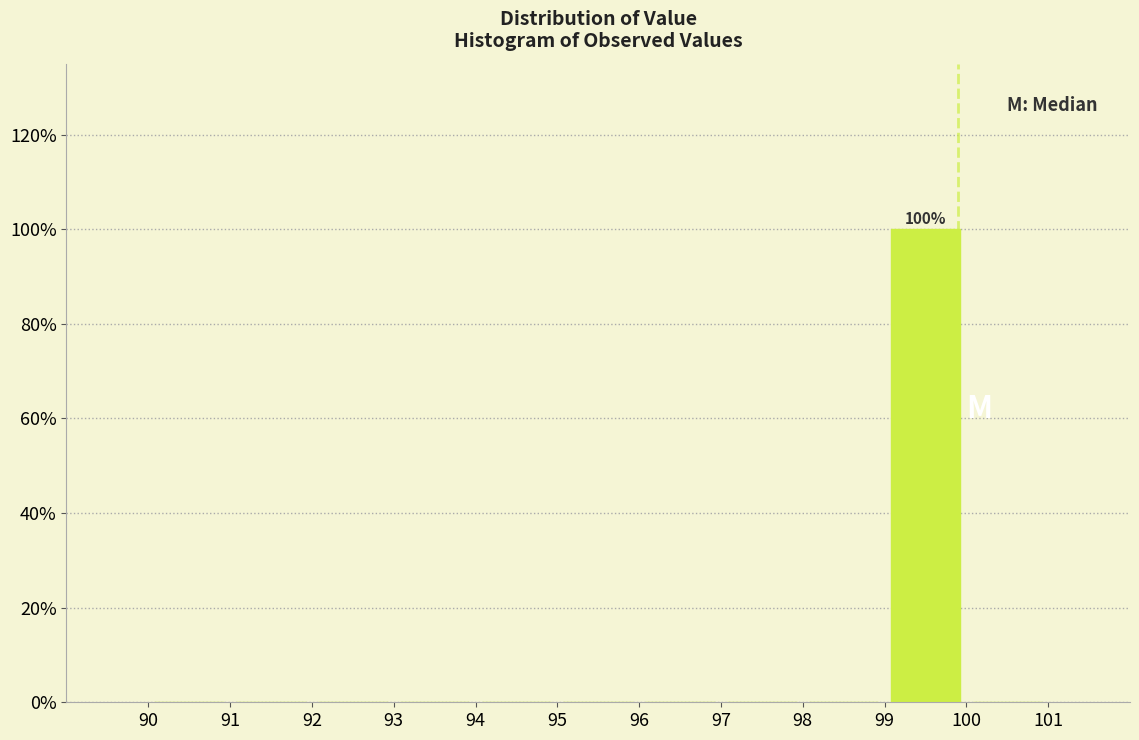

Which range on the x-axis has the tallest bar?

99 to 100